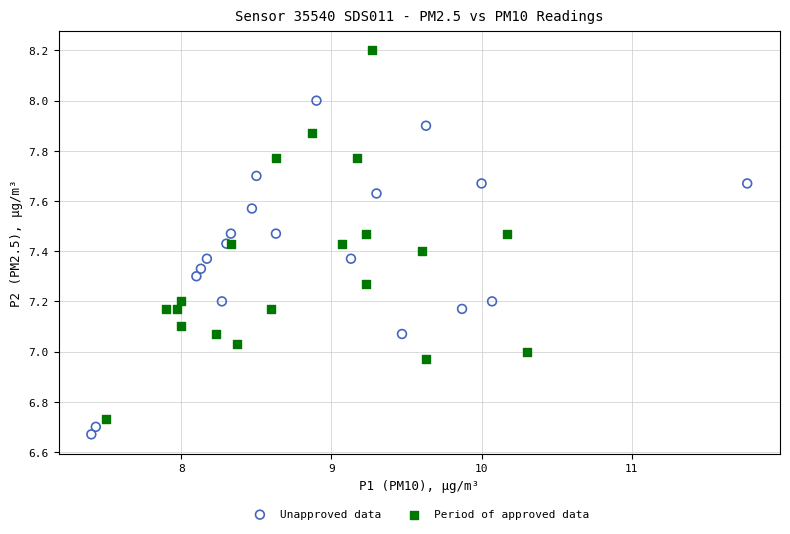

Which series has the largest Y range (max minus min)?

Period of approved data